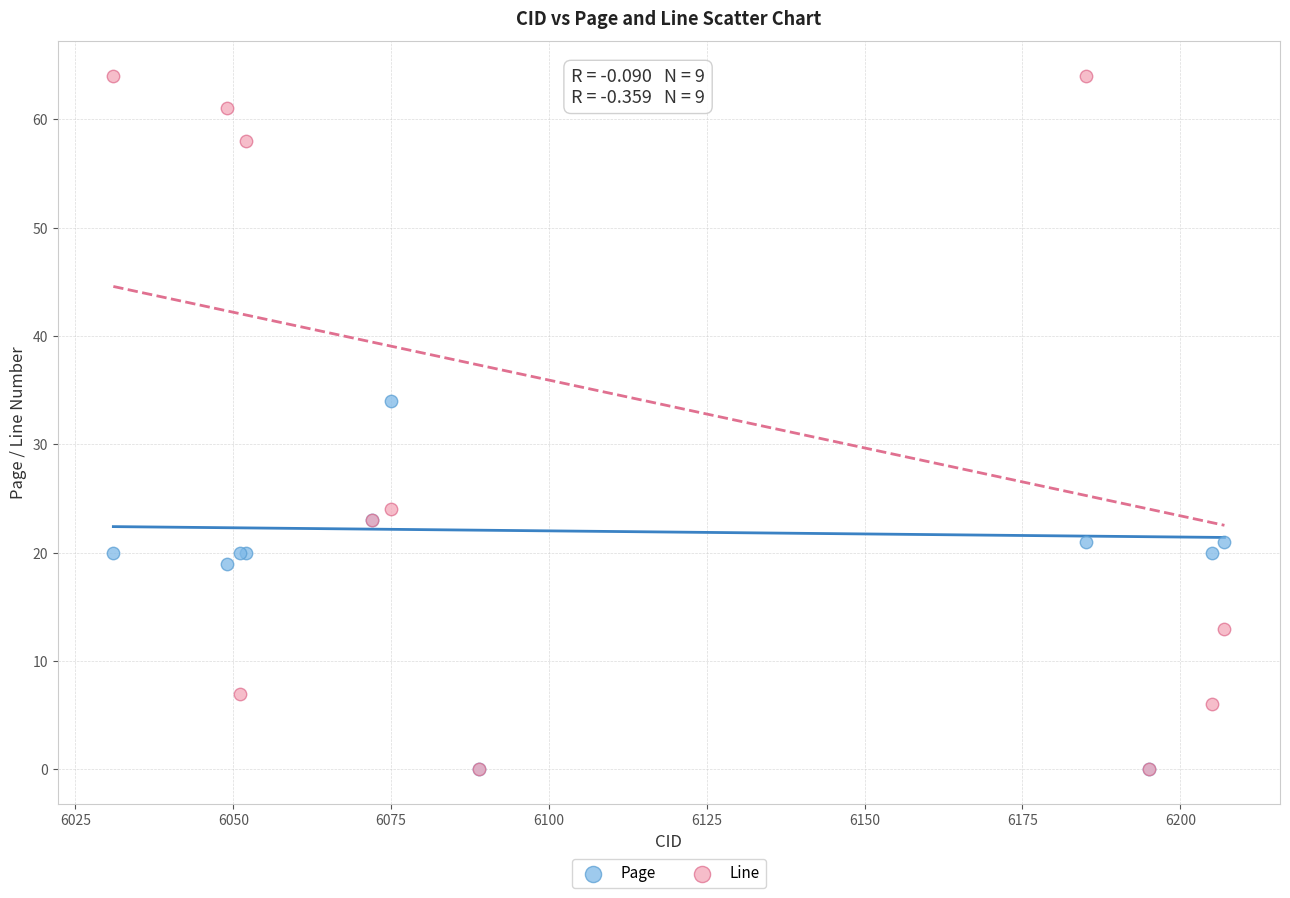

What are all the series names shown in the legend?

Page, Line